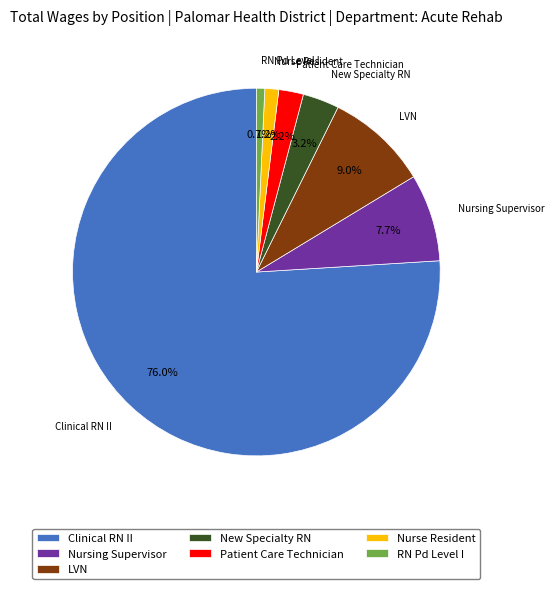

How many slices are in this pie chart?

7